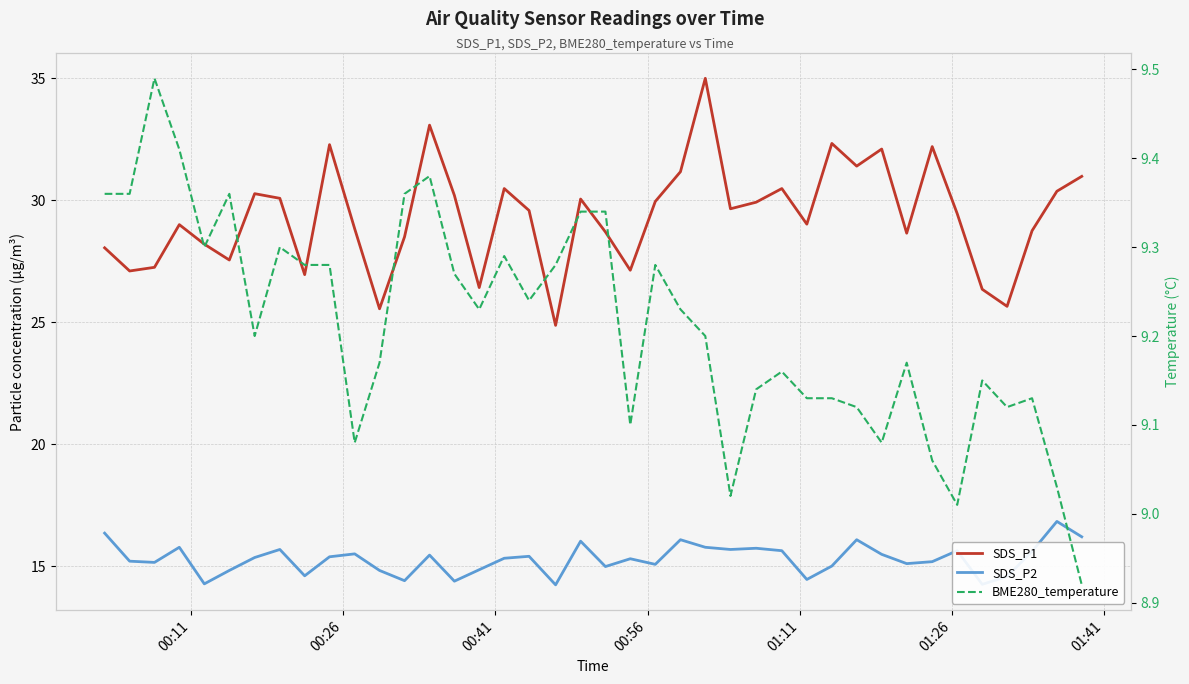

What is the minimum value shown in the chart?

8.9